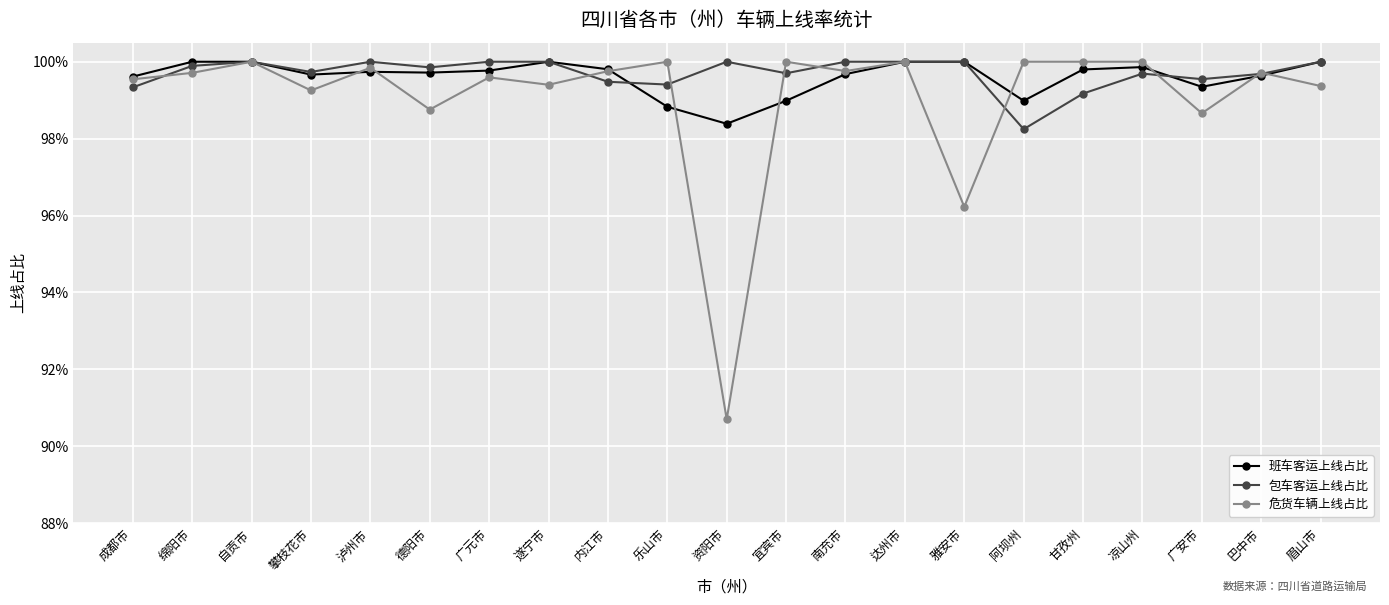

At which label does 包车客运上线占比 reach its minimum?

阿坝州